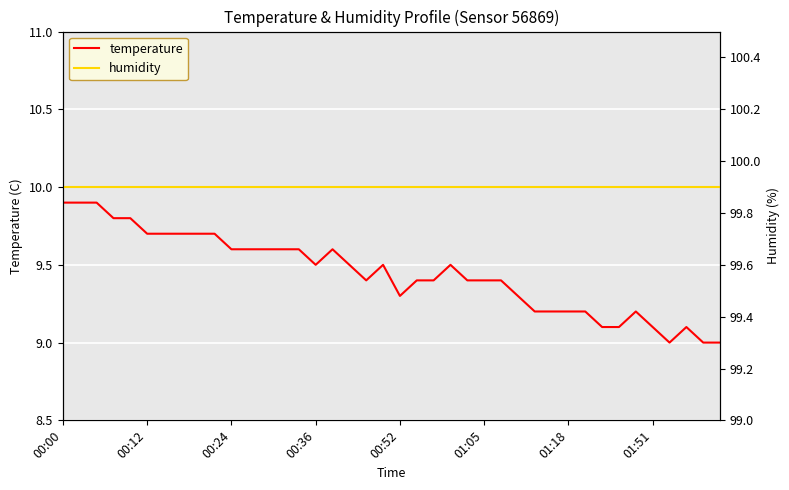

What is the average value of the humidity series?

99.9